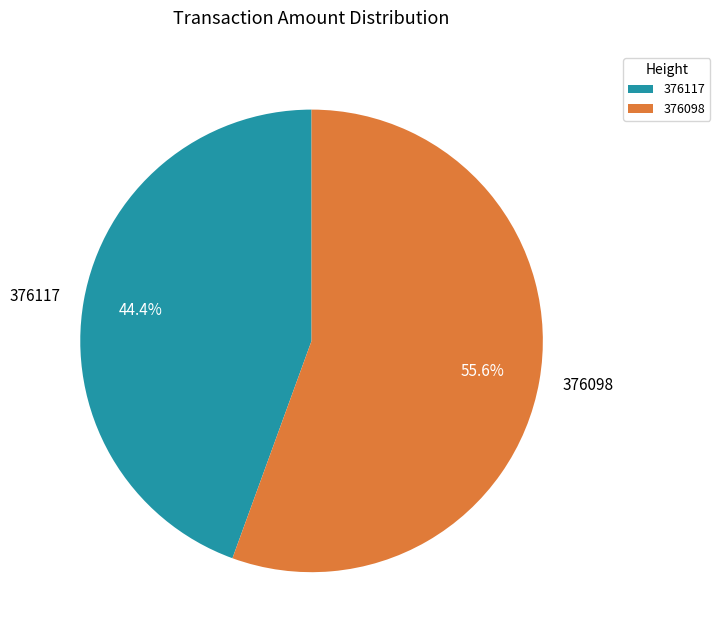

Count the number of slices in the pie.

2